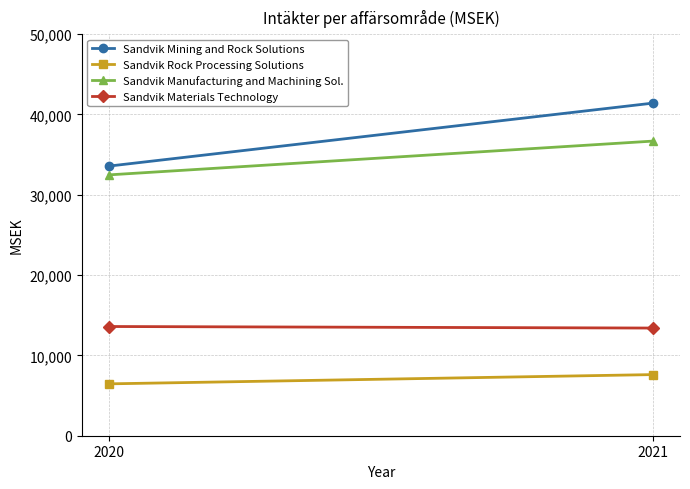

Which category has the highest value in the Sandvik Mining and Rock Solutions series?

2021